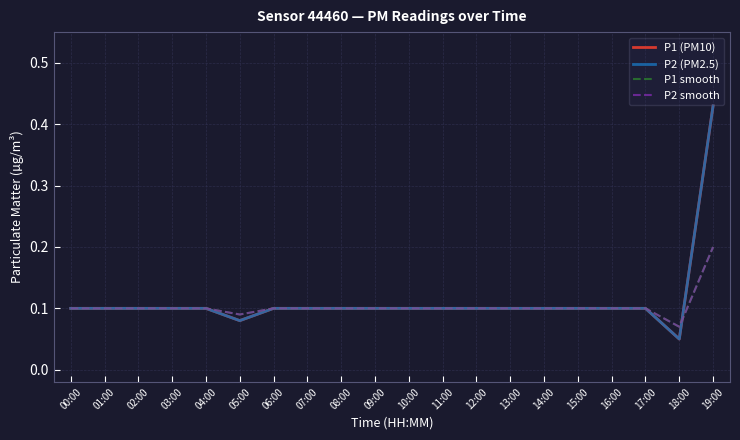

Which series has the largest range (max minus min)?

P1 (PM10)